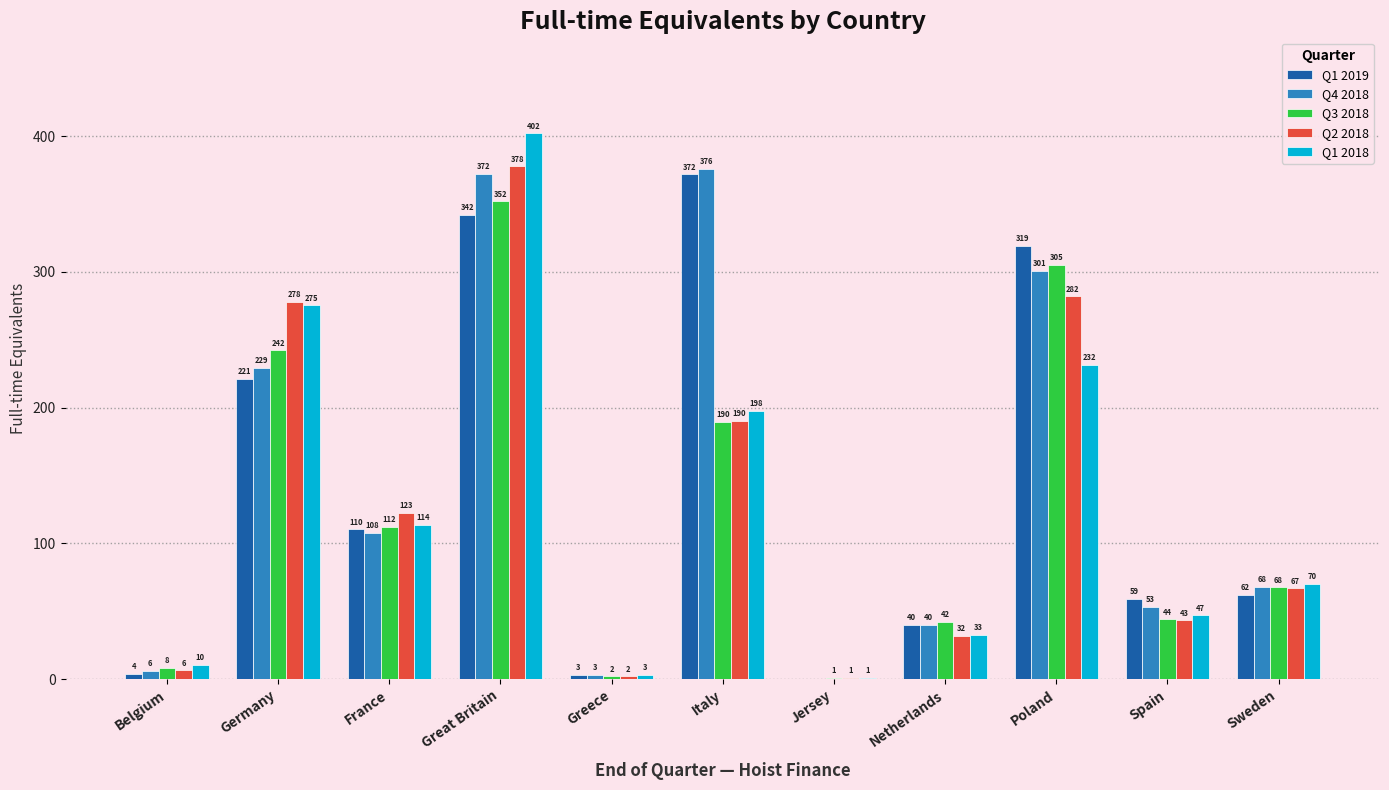

Which series has the largest total across all categories?

Q4 2018